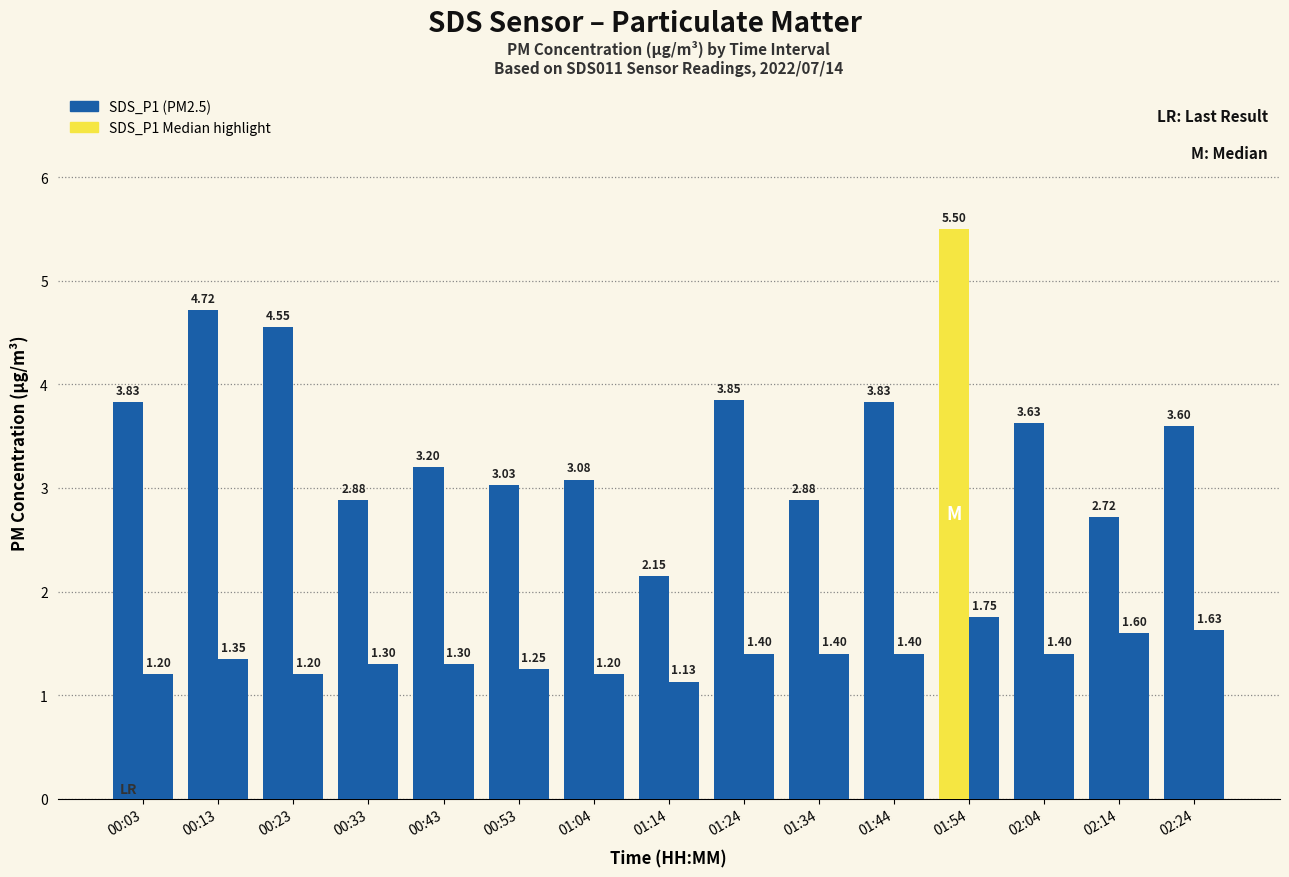

What is the difference between the highest and lowest values at 00:53?

1.8